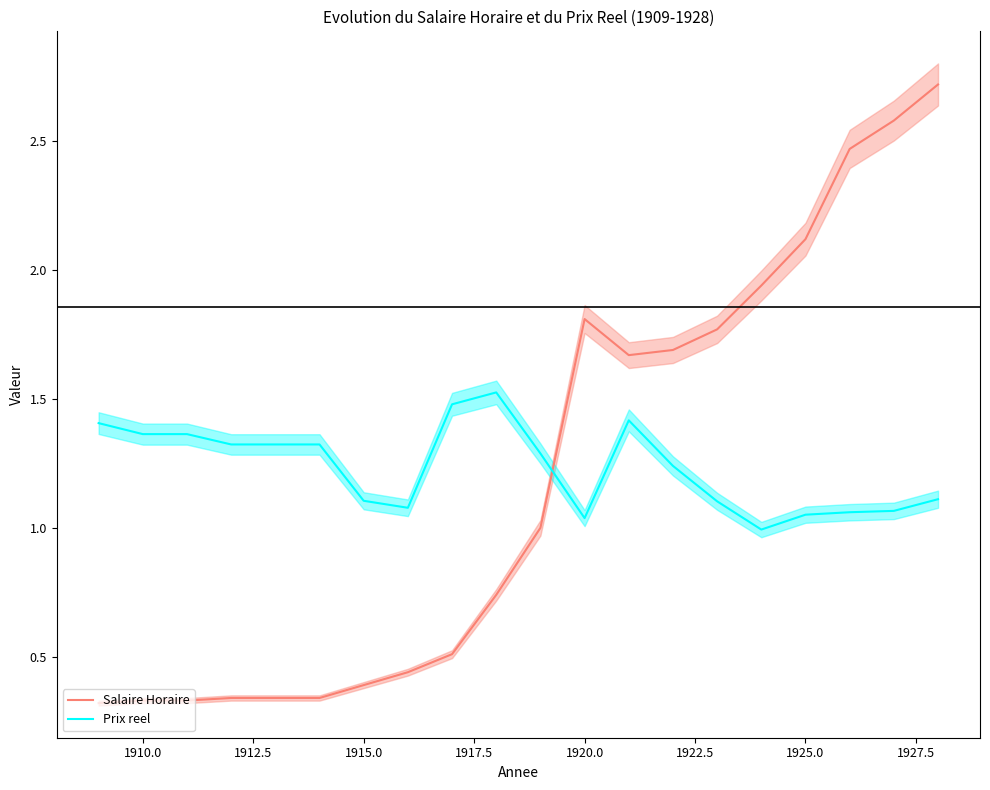

Which series has the largest total across all categories?

Prix reel